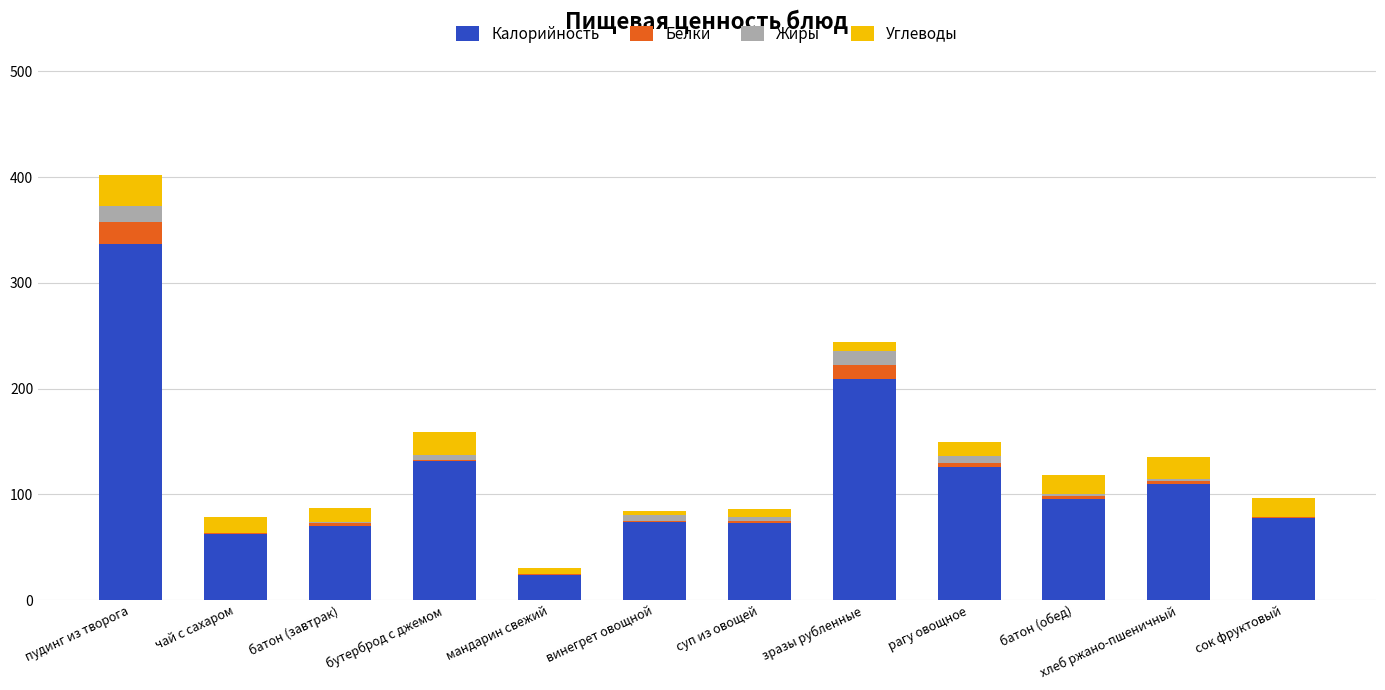

Does the chart contain stacked bars?

Yes